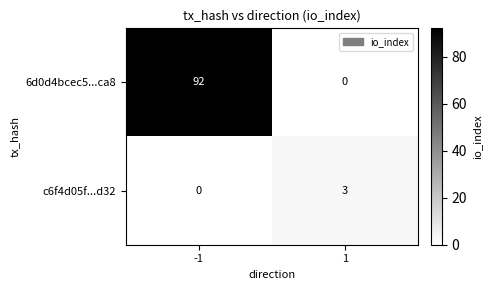

Reading left to right, what are all the values shown in this chart?

6d0d4bcec5...ca8: -1=92	1=0
c6f4d05f...d32: -1=0	1=3